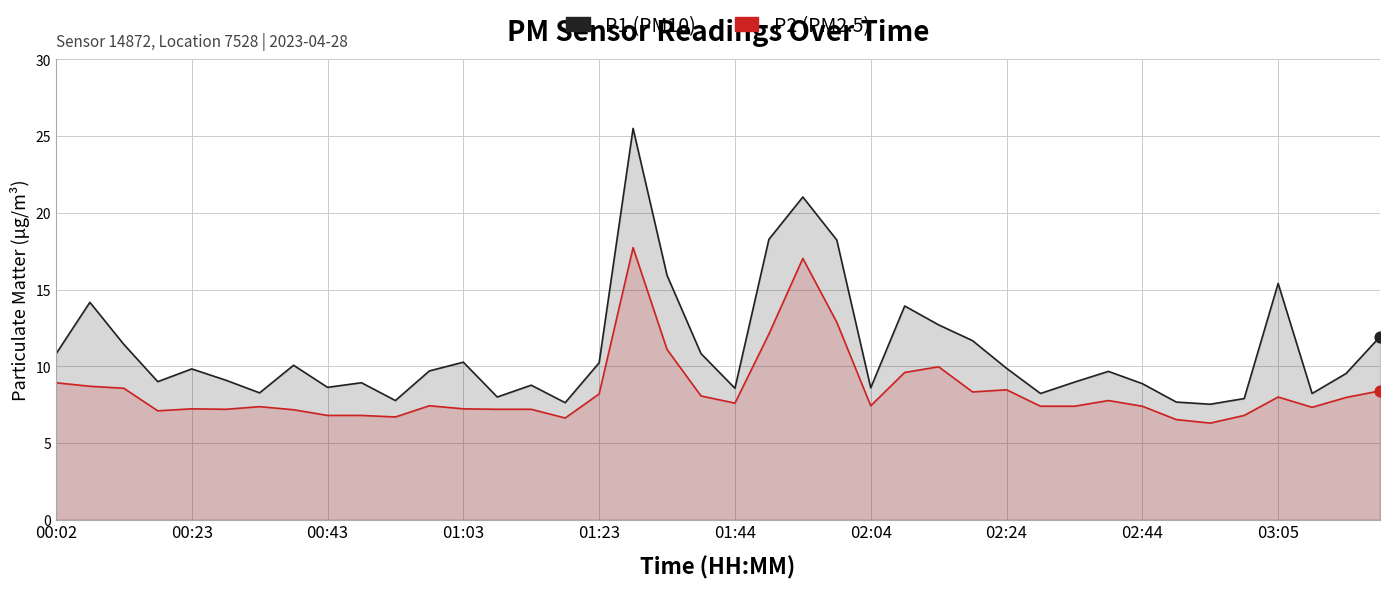

Which series contains the highest Y value?

P1